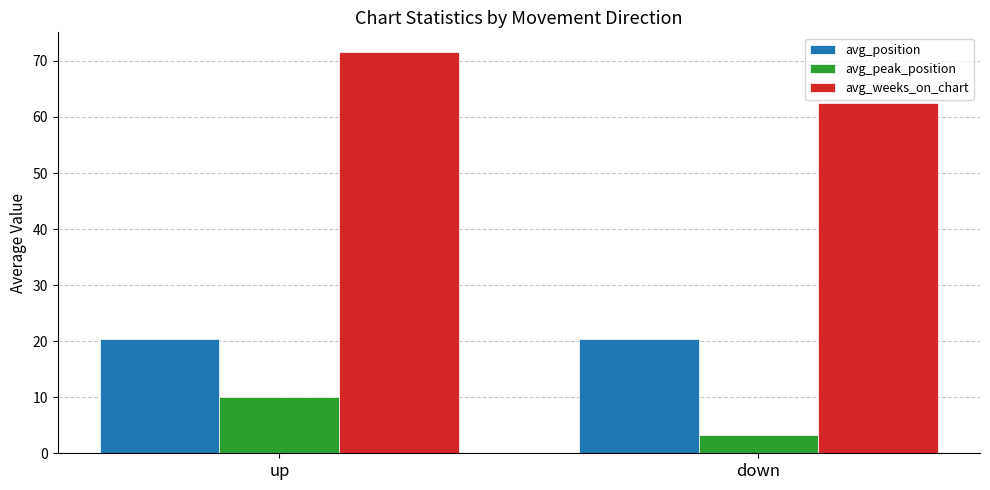

True or false: avg_peak_position has a value of 3.3 at down.

True